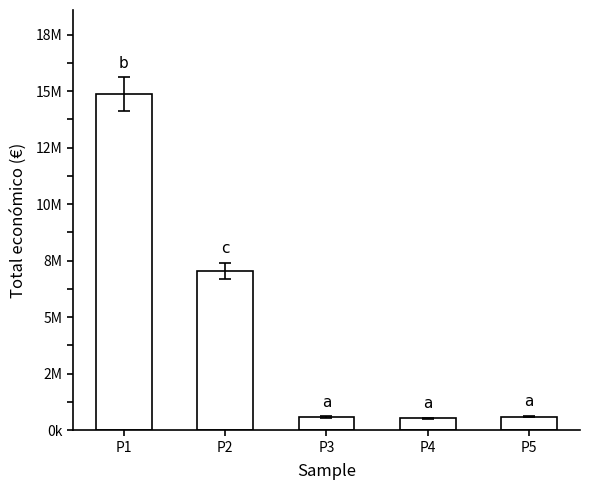

Reading right to left, transcribe all the data shown in this chart.

599211	520062	585460	7045594	14874340